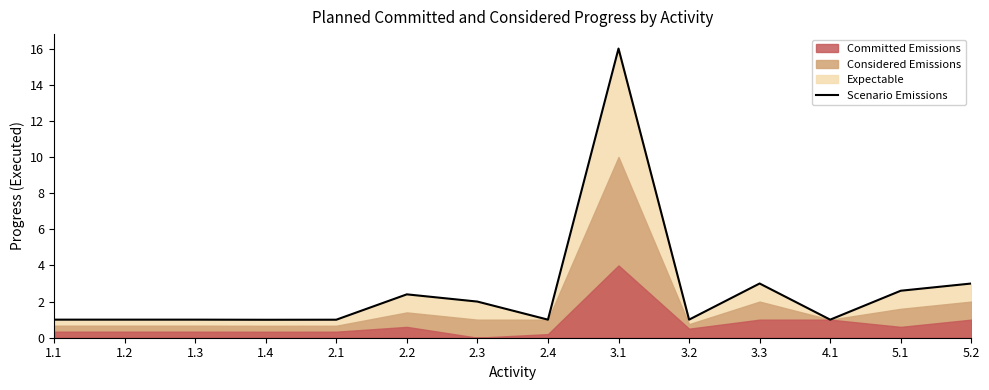

Is it true that Scenario Emissions equals 3.0 at 3.3?

True